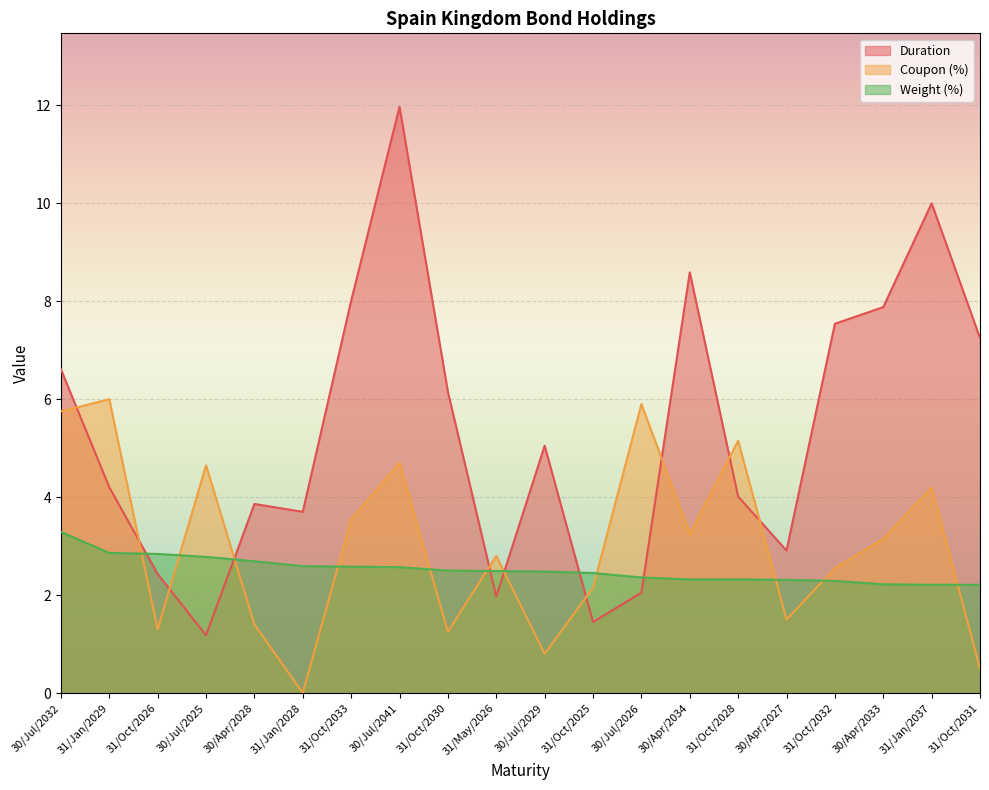

Where do Coupon (%) and Duration first cross each other?

30/Jul/2032 and 31/Jan/2029